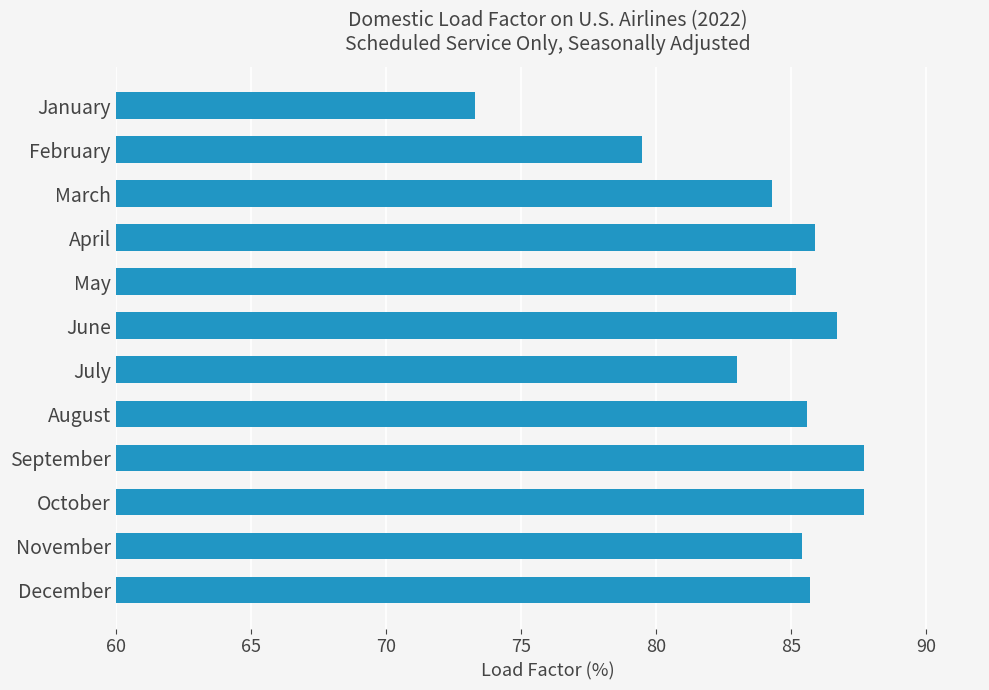

Read the value at April.

85.9